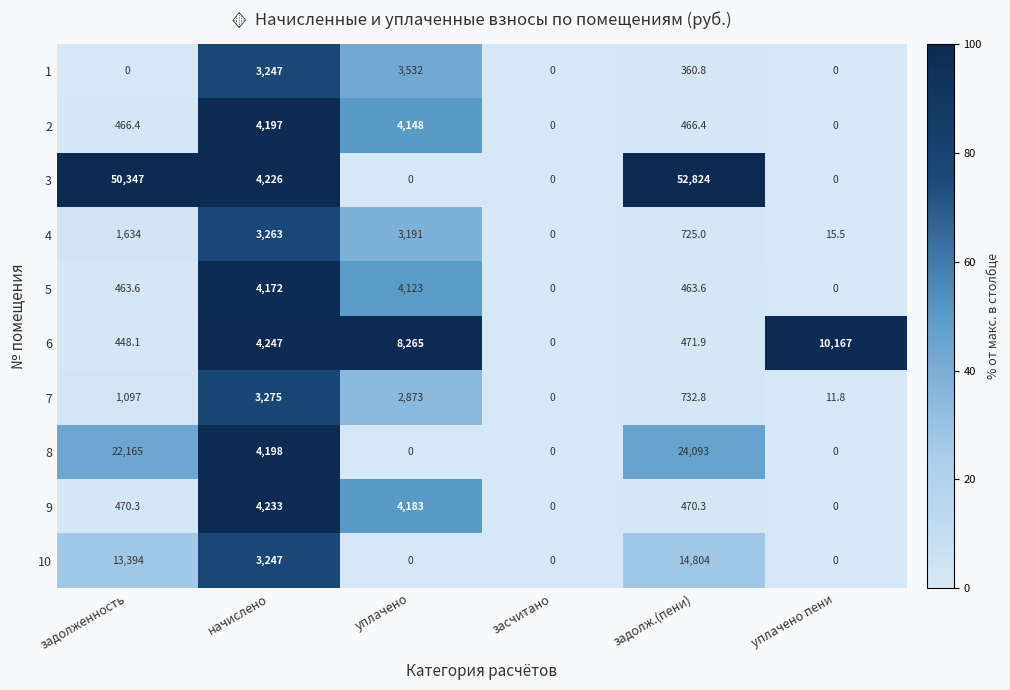

At which label does 3 first exceed 4226?

задолженность